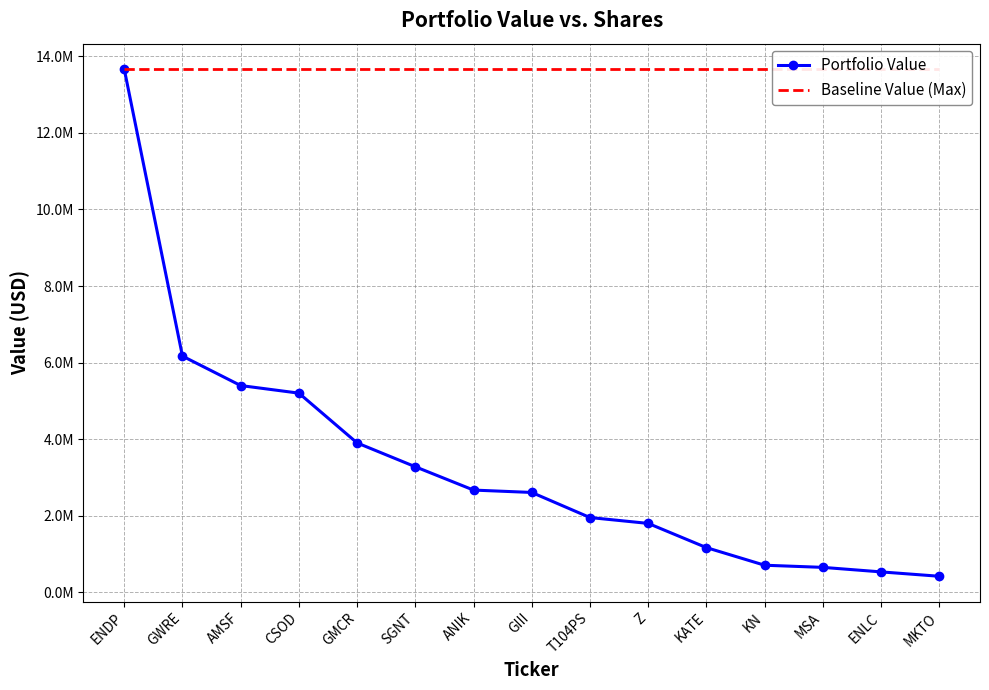

What is the minimum value for Portfolio Value?

422000